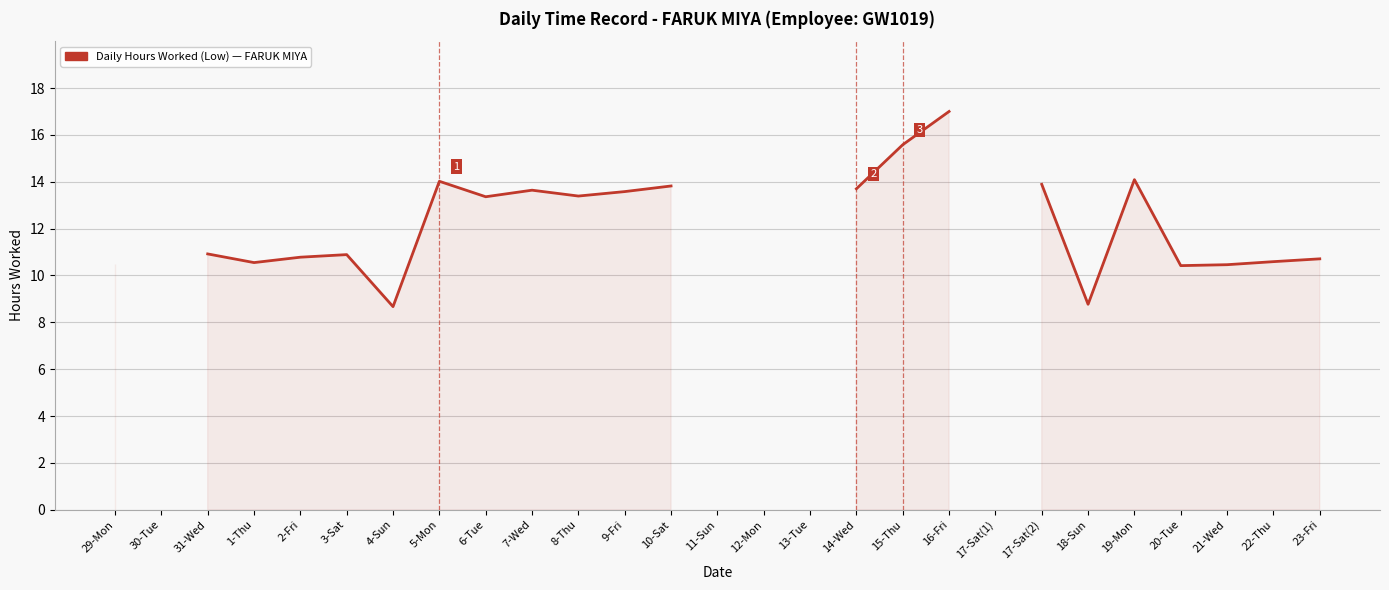

What is the label of the 2nd point from the left?

30-Tue